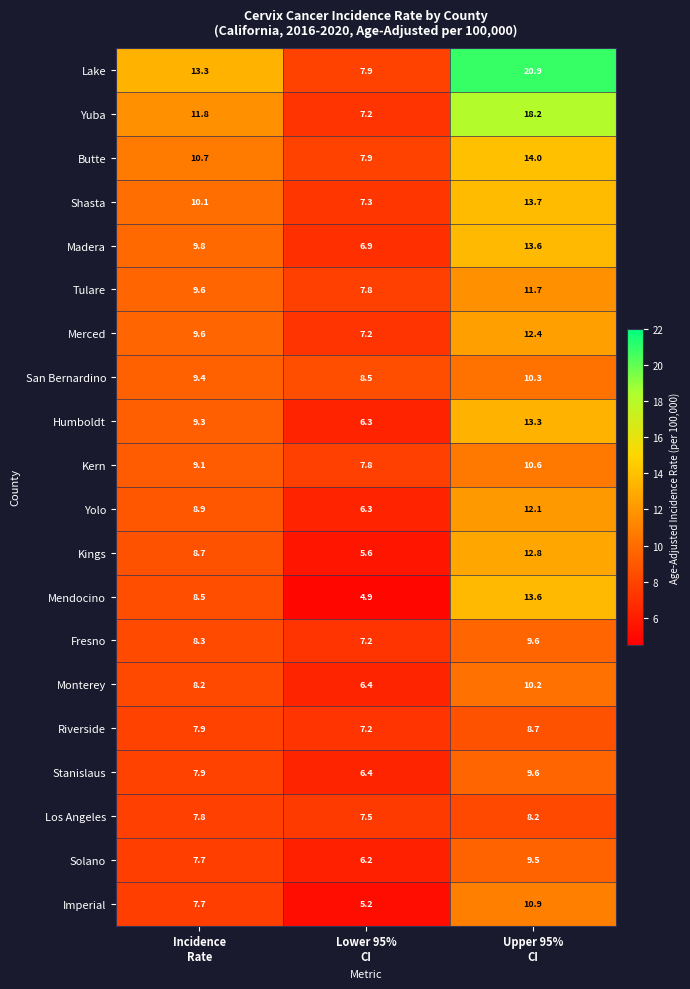

What is the average value of the Humboldt series?

9.6